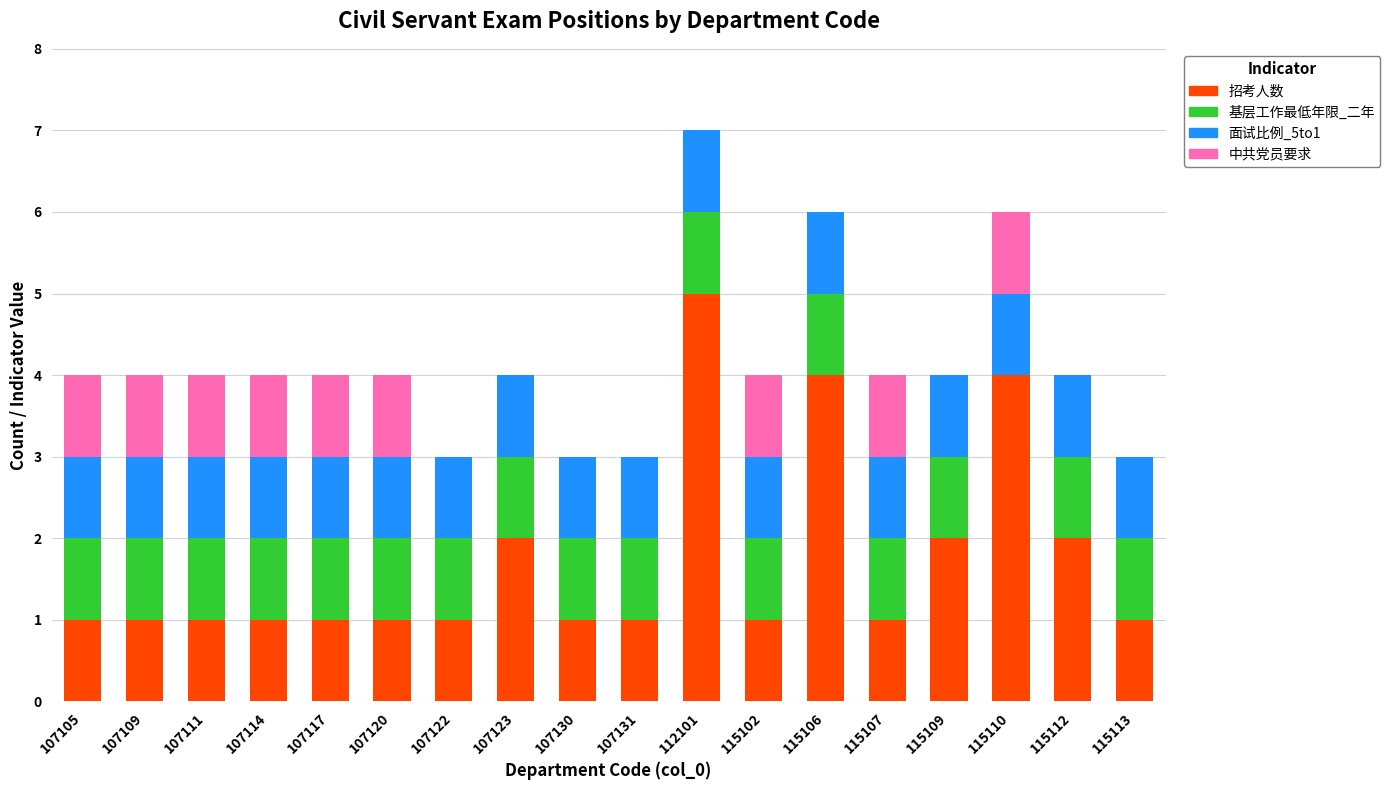

At which category is the sum across all series the highest?

112101